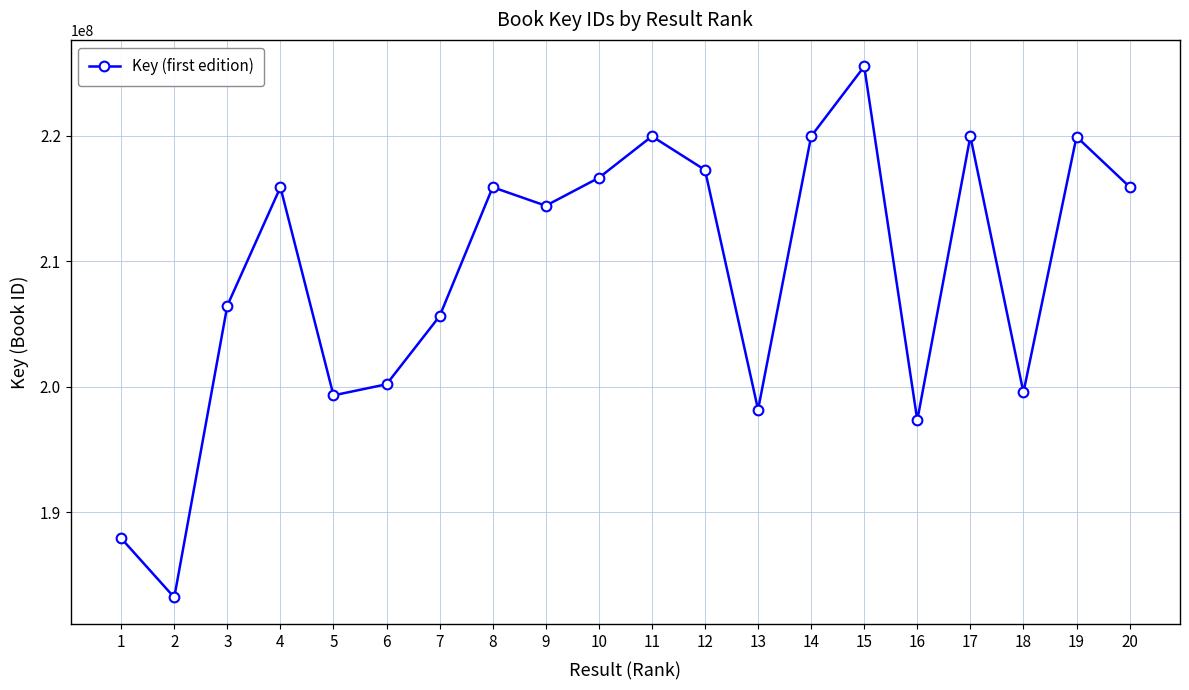

Which label corresponds to the largest value in the chart?

15